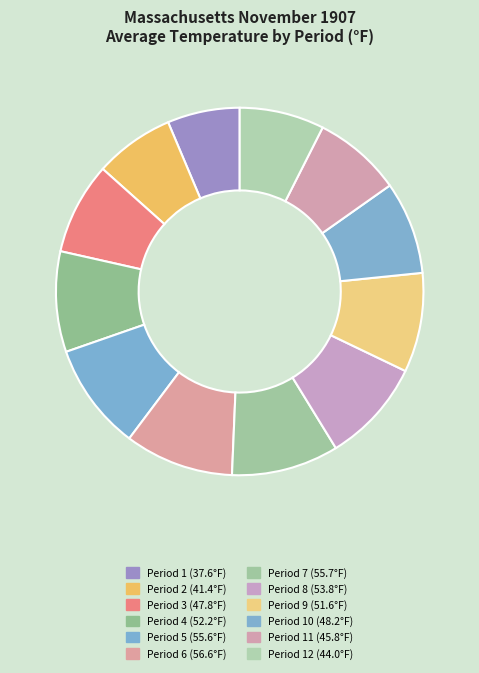

How many slices are in this pie chart?

12